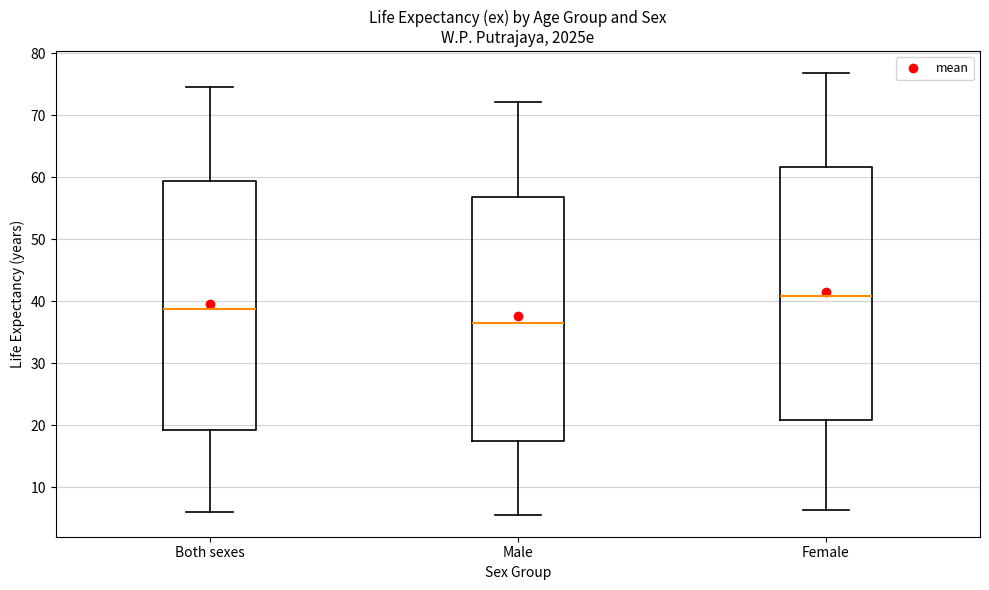

Reading left to right, transcribe this box plot: for each box, give where its median line is, the range the box spans, and where its two whiskers end, as read against the y-axis. The values are not printed on the chart, so give them approximately, as read against the axis.

Both sexes: median 39, box 19 to 59, whiskers 6 to 75
Male: median 36, box 18 to 57, whiskers 6 to 72
Female: median 41, box 21 to 62, whiskers 6 to 77